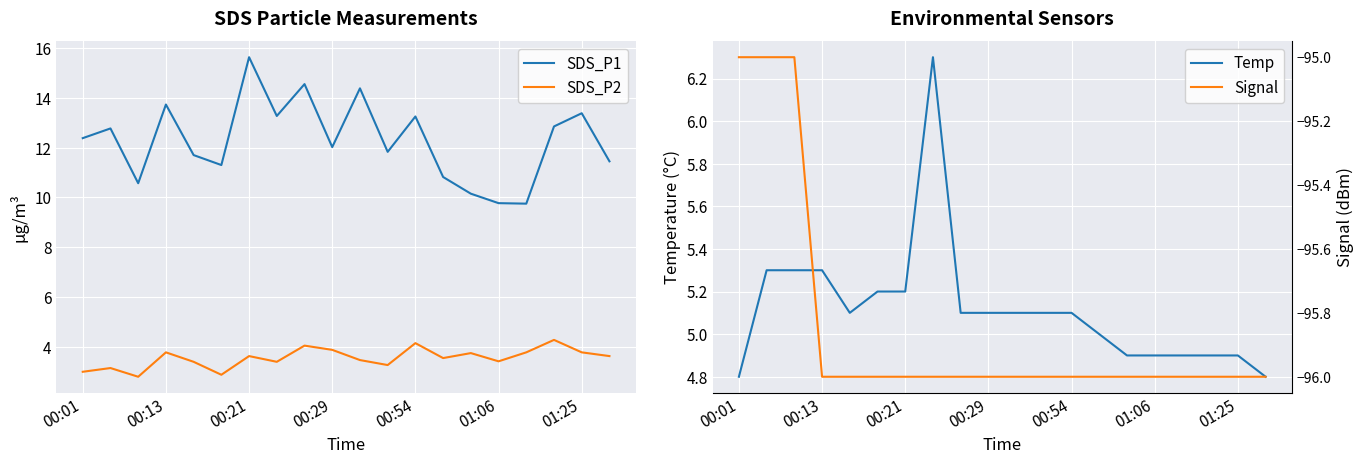

The SDS_P1 series shows 13.4 at 01:25. True or false?

True